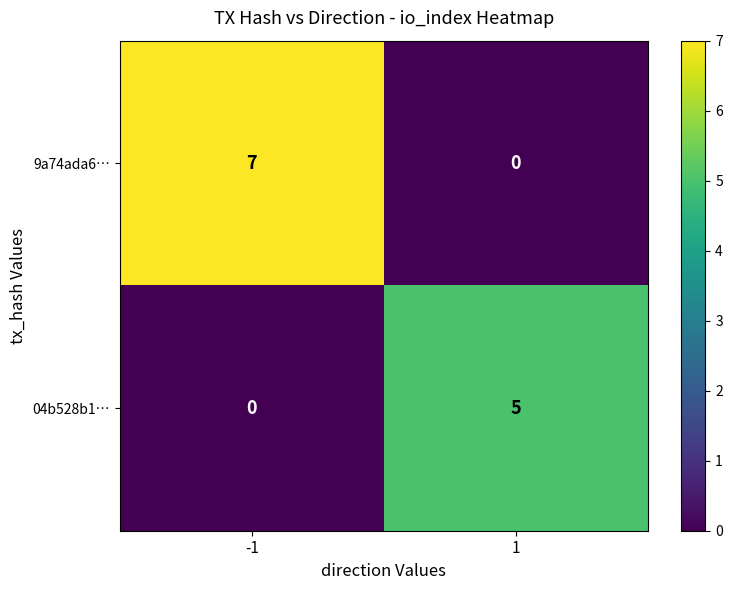

Which series has the widest spread of values?

9a74ada6…